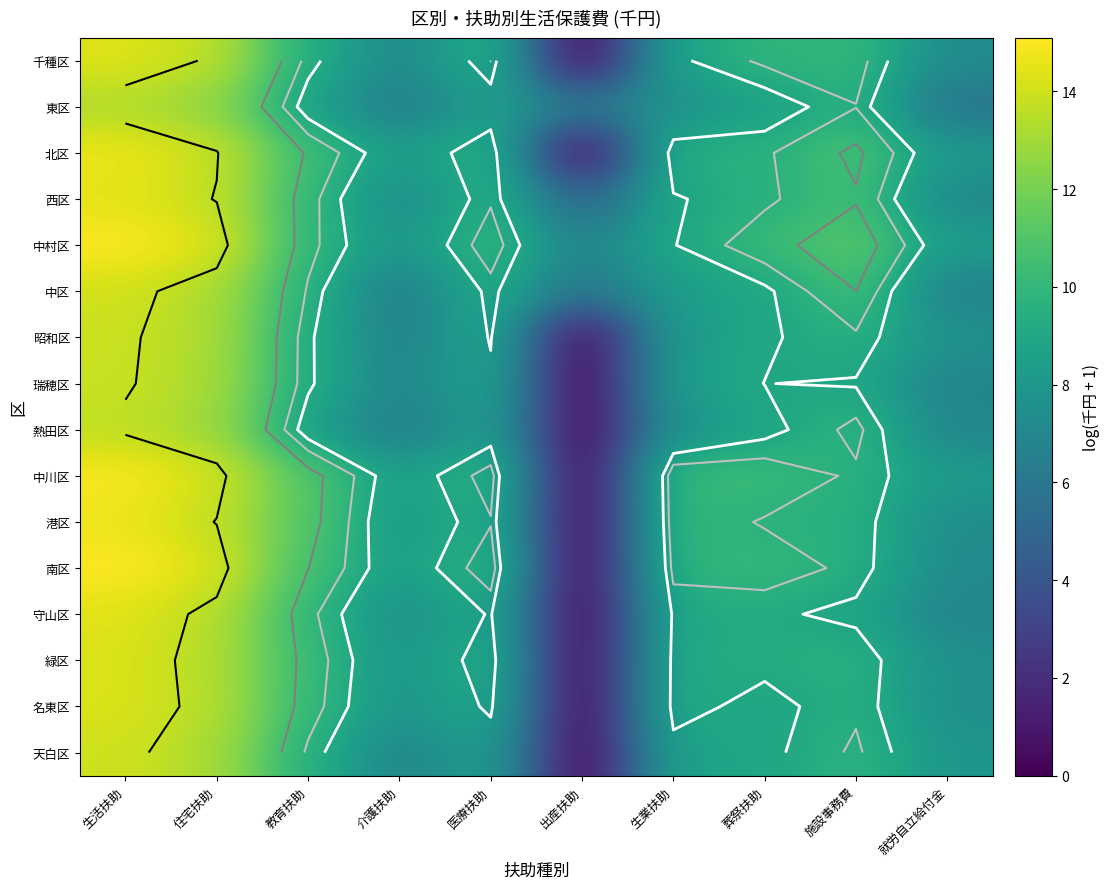

At which category is the sum across all series the highest?

生活扶助